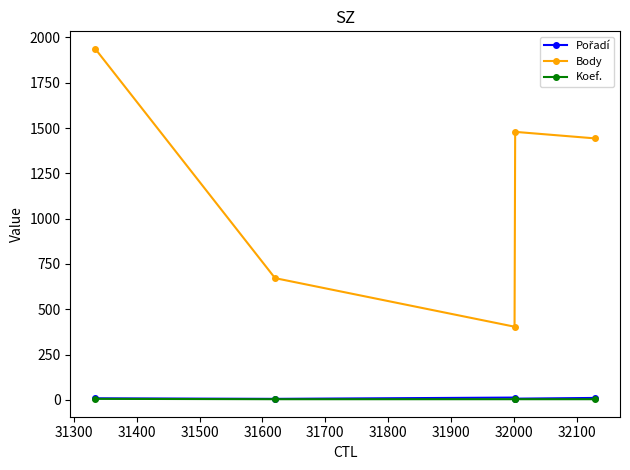

Which series has the widest spread of values?

Body